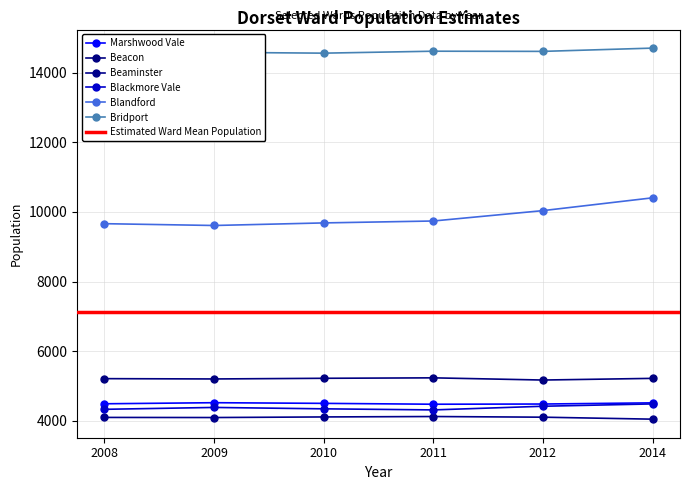

At which category does the chart reach its minimum across all series?

2014